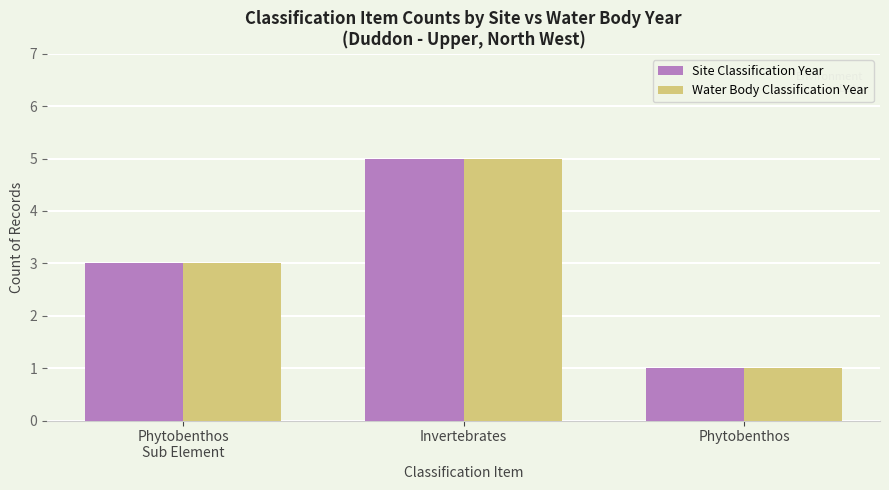

The value of Water Body Classification Year at Phytobenthos
Sub Element is 5. True or false?

False